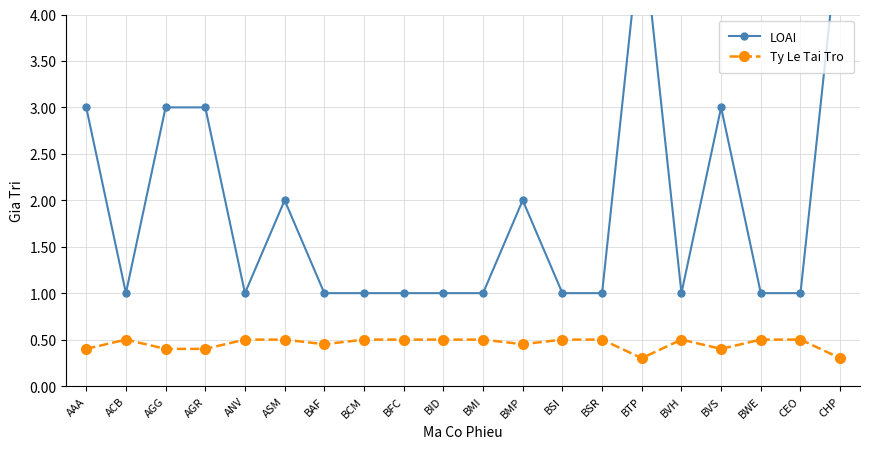

Where is the first local maximum for Ty Le Tai Tro?

ACB